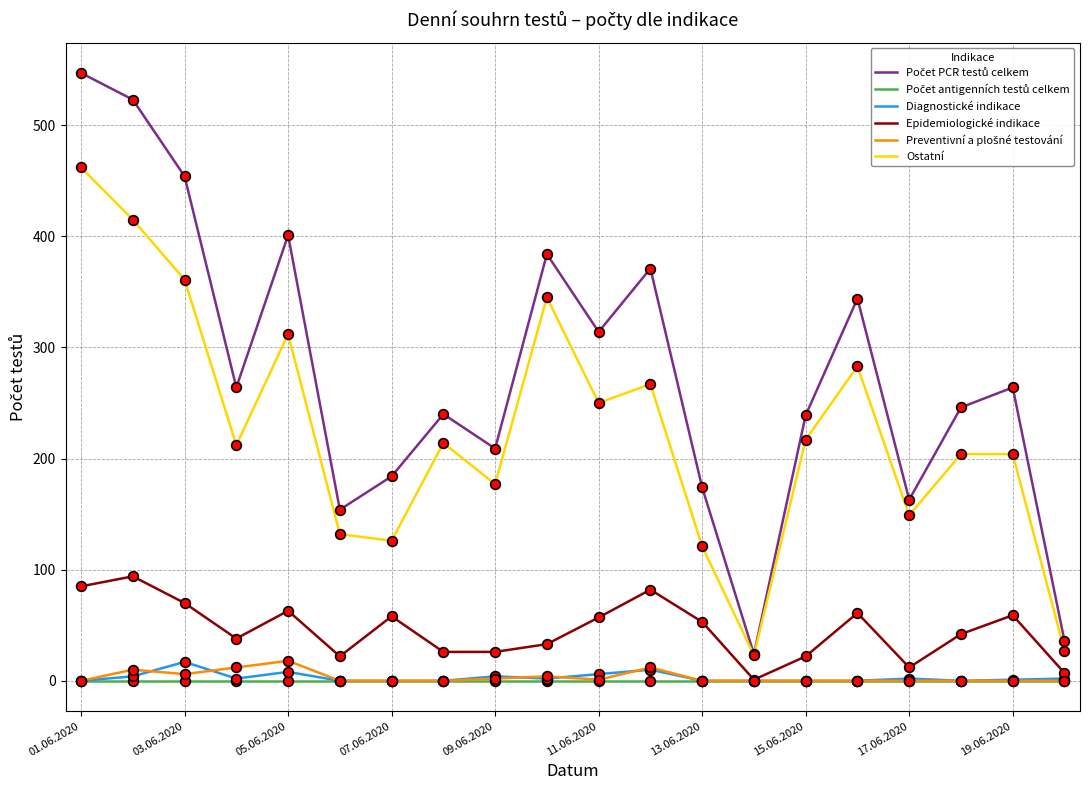

What is the highest value of the Epidemiologické indikace series?

94